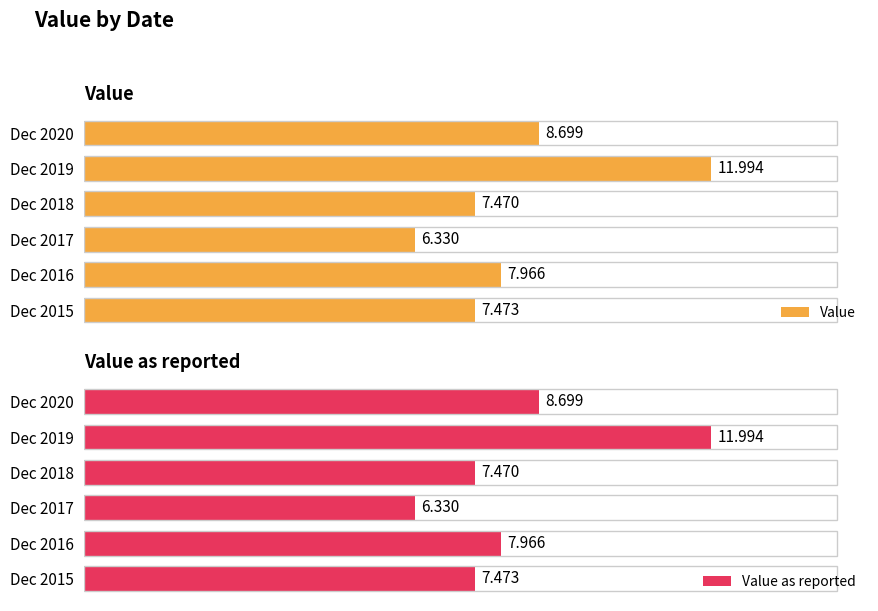

At how many categories does at least one series exceed 9?

1